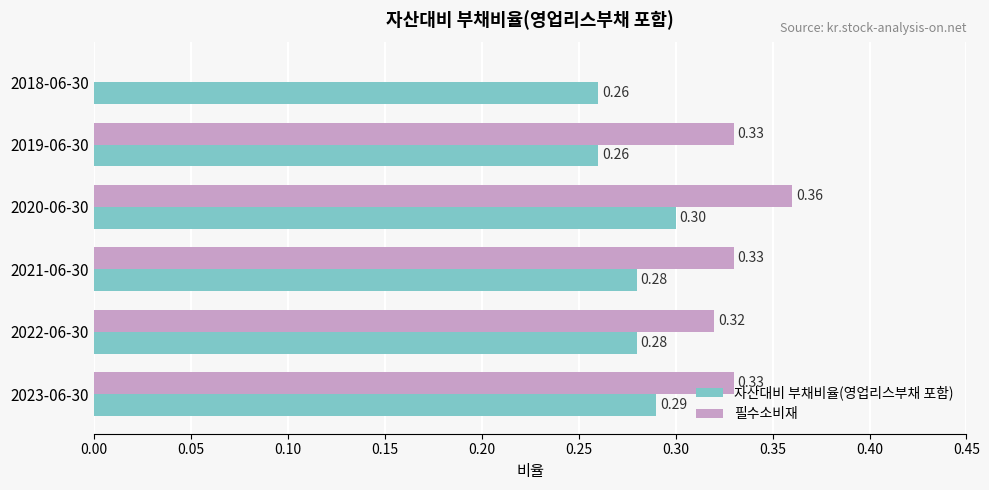

What is the sum of the 자산대비 부채비율(영업리스부채 포함) values at 2019-06-30 and 2022-06-30?

0.5